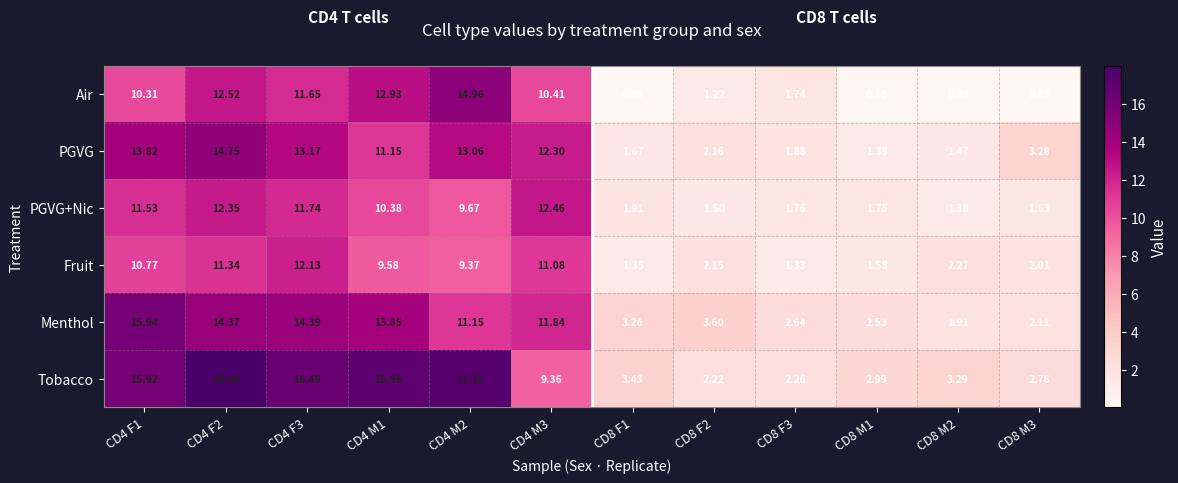

Which series has the largest total across all categories?

Tobacco